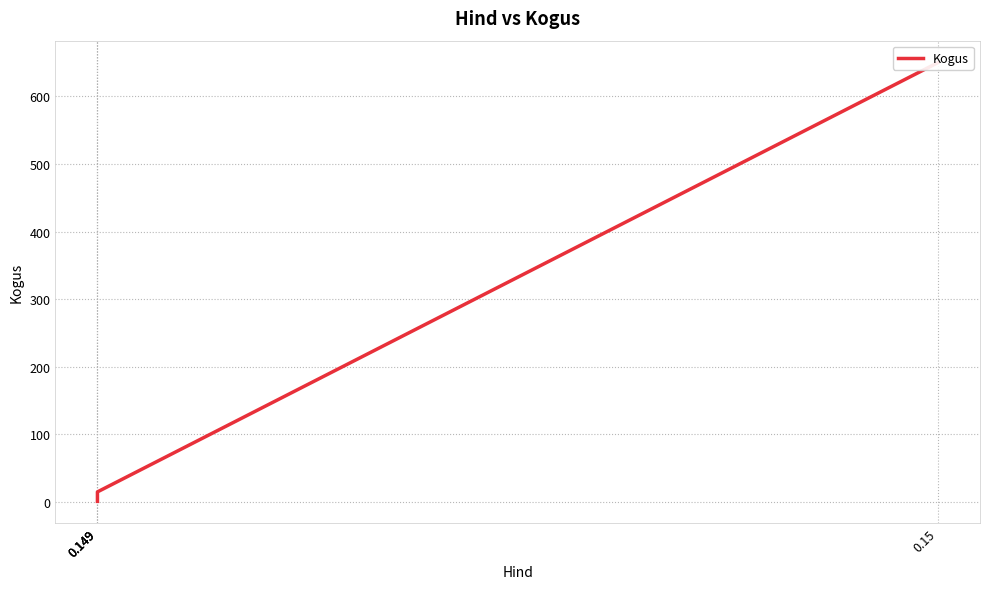

True or false: the data has more than 0 interior local peaks.

False